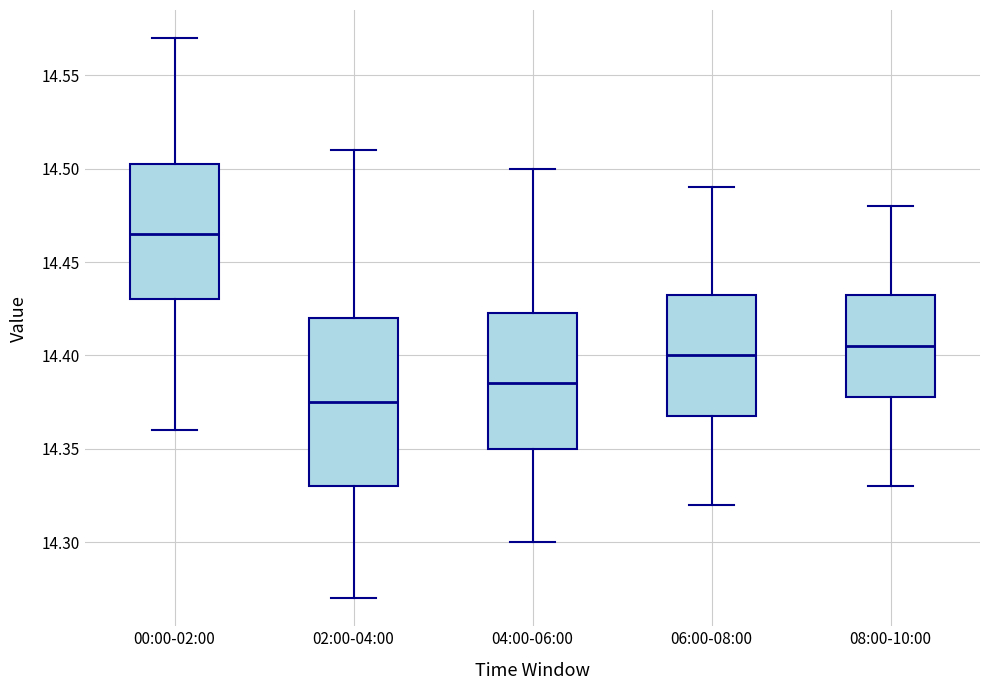

Which box is the tallest, from its lower edge to its upper edge?

02:00-04:00